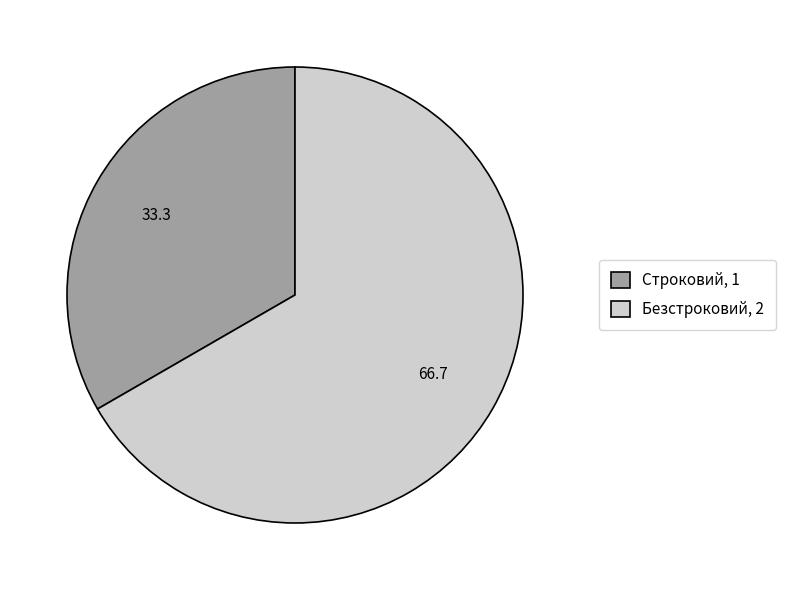

Approximately how many times larger is the value at Строковий compared to Безстроковий?

0.5